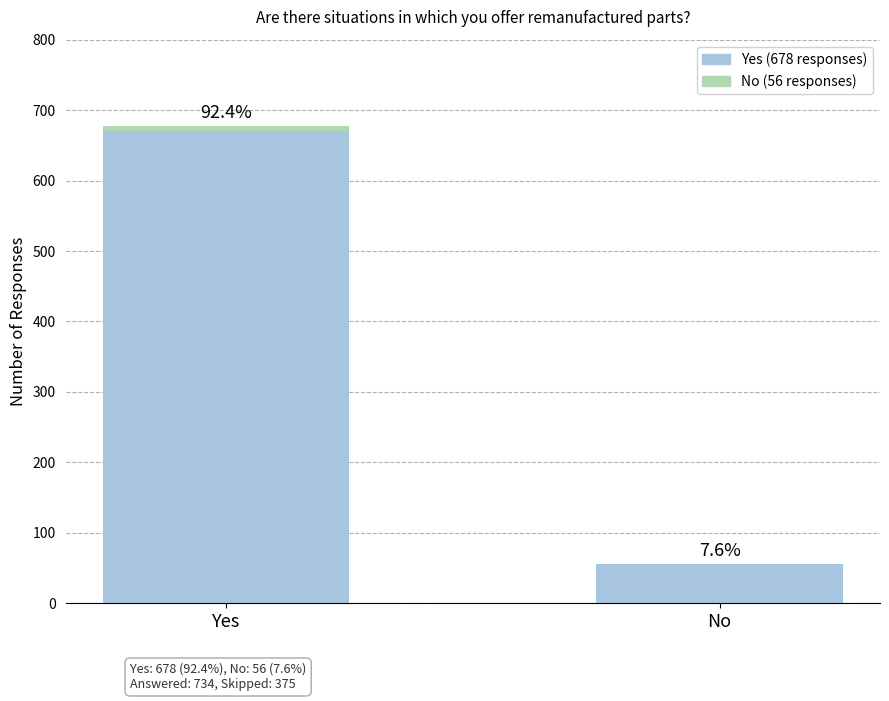

What is the average value?

367